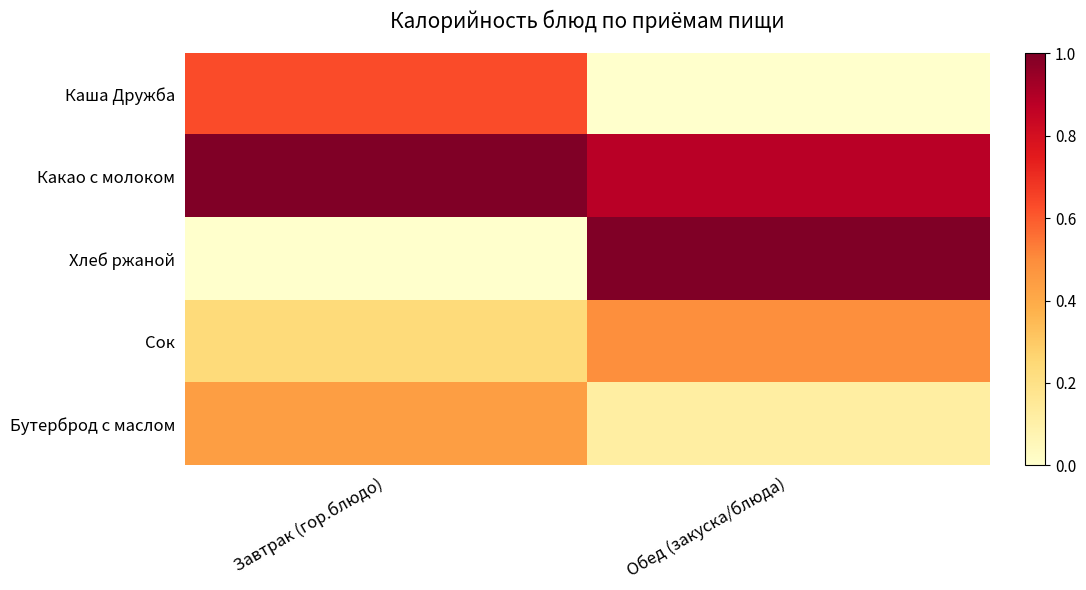

Which label corresponds to the largest value in the chart?

Завтрак (гор.блюдо)